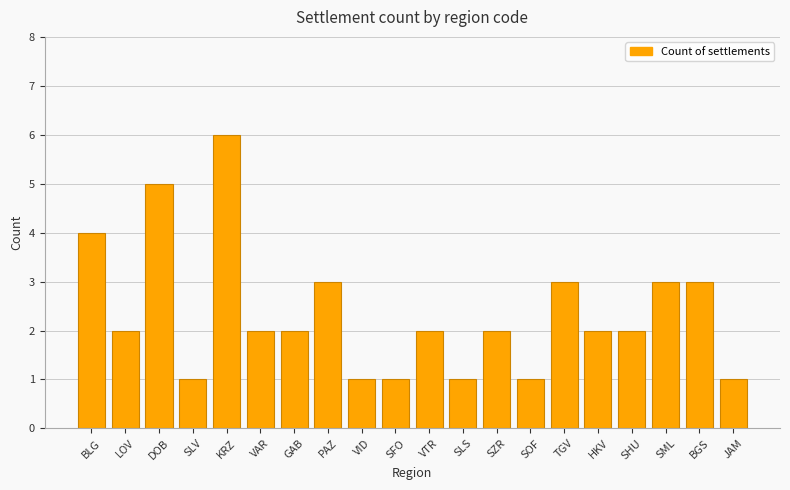

What is the ratio of the value at SFO to the value at LOV?

0.5